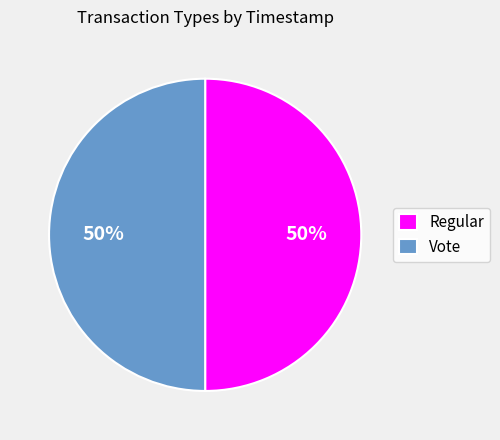

What is the ratio of the value at Vote to the value at Regular?

1.0